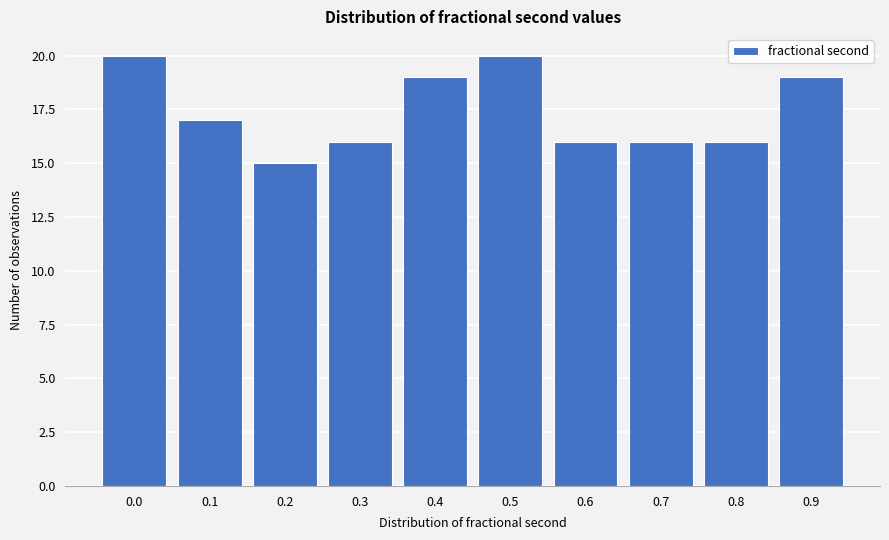

Reading left to right, transcribe all the data shown in this chart.

20	17	15	16	19	20	16	16	16	19